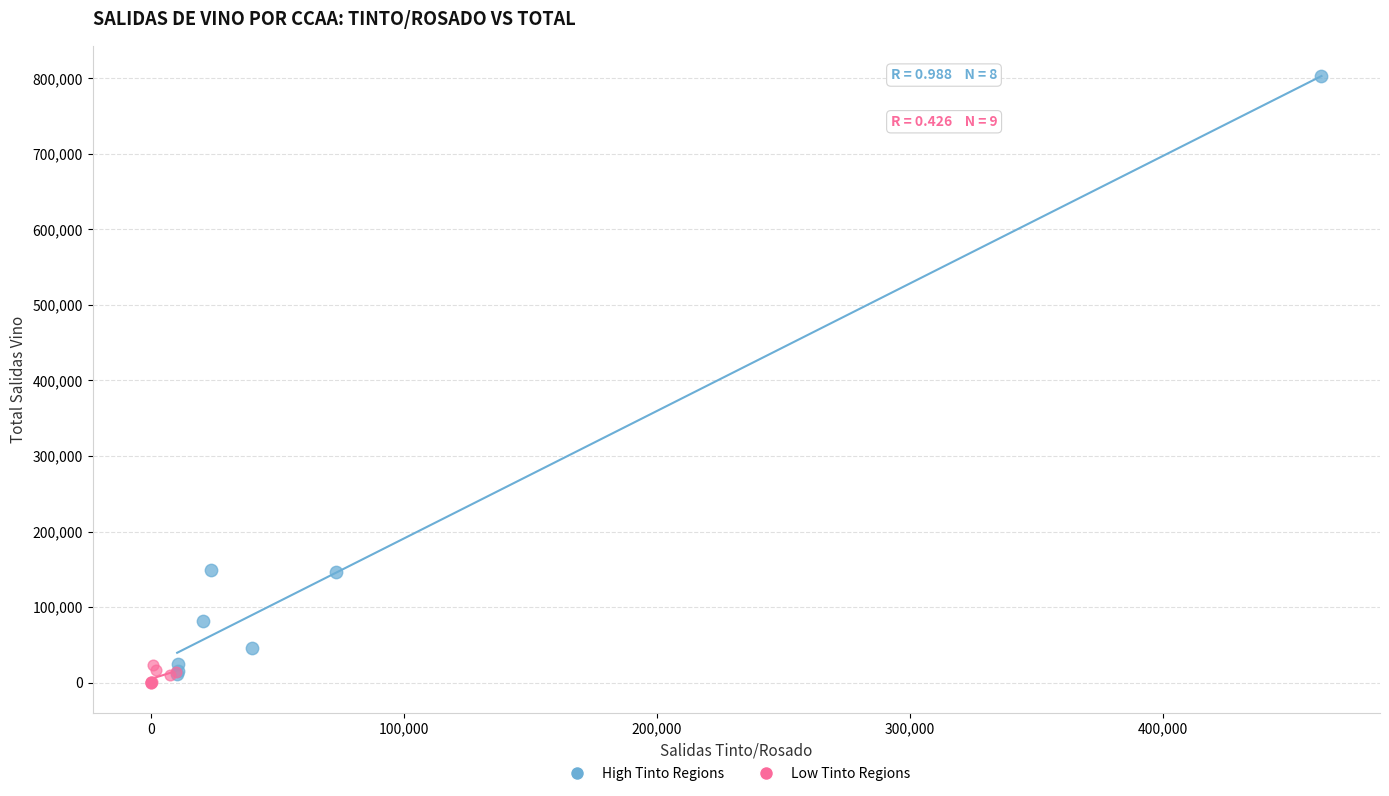

Which series has the largest Y range (max minus min)?

High Tinto Regions